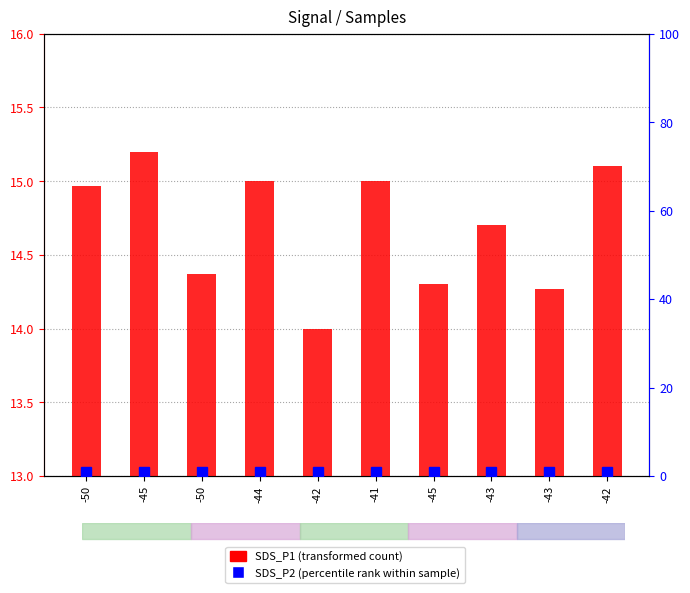

Is it true that SDS_P1 (transformed count) equals 8.4 at -42?

False